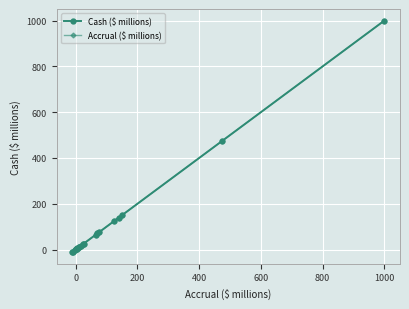

Reading left to right, list all the values displayed in this chart.

Cash ($ millions): -11	-10	-4	1	2	3	5	9	10	16	22	26	65	70	75	125	139	150	475	1000
Accrual ($ millions): -11	-10	-4	1	2	3	5	9	10	16	22	26	65	70	75	125	139	150	475	1000